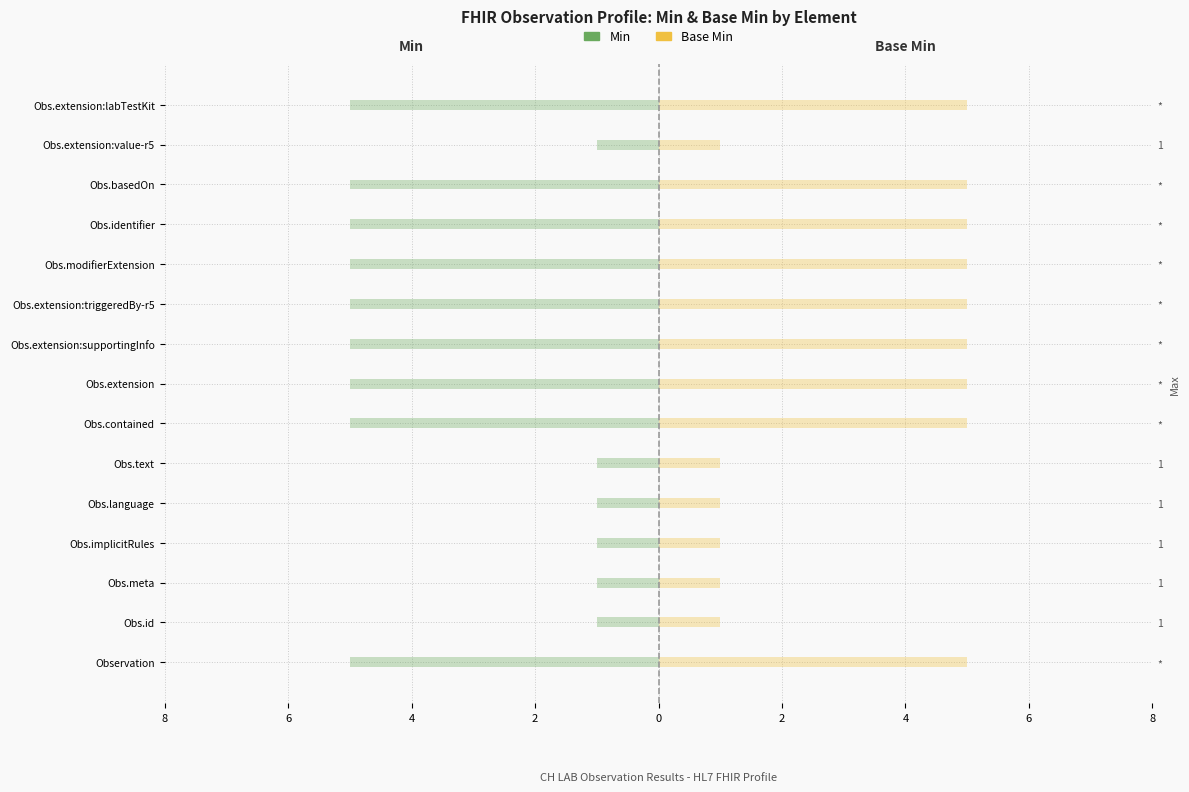

At how many categories does at least one series exceed -3?

15